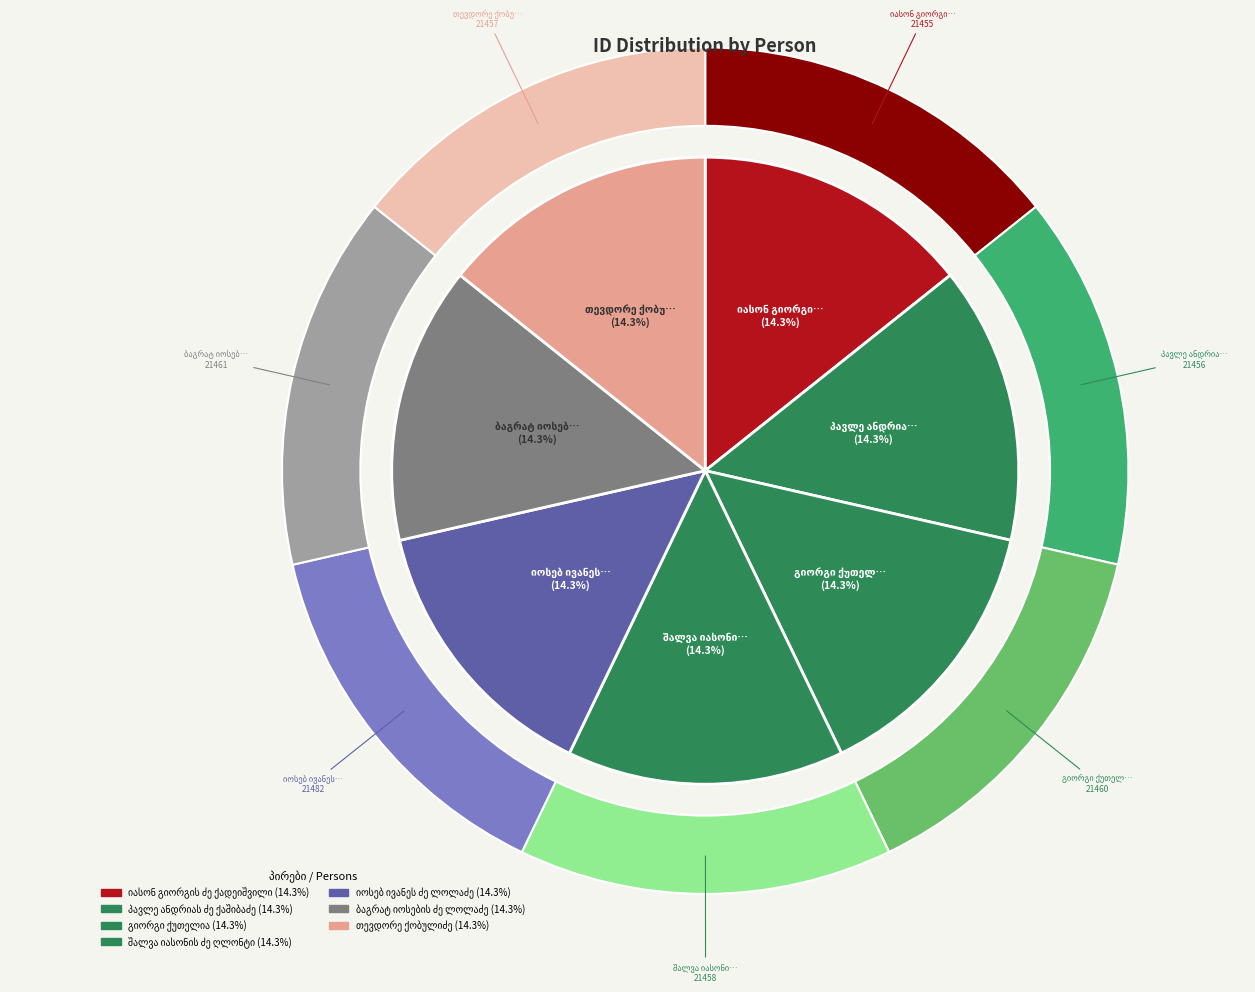

What is the smallest slice in the pie chart?

იასონ გიორგის ძე ქადეიშვილი